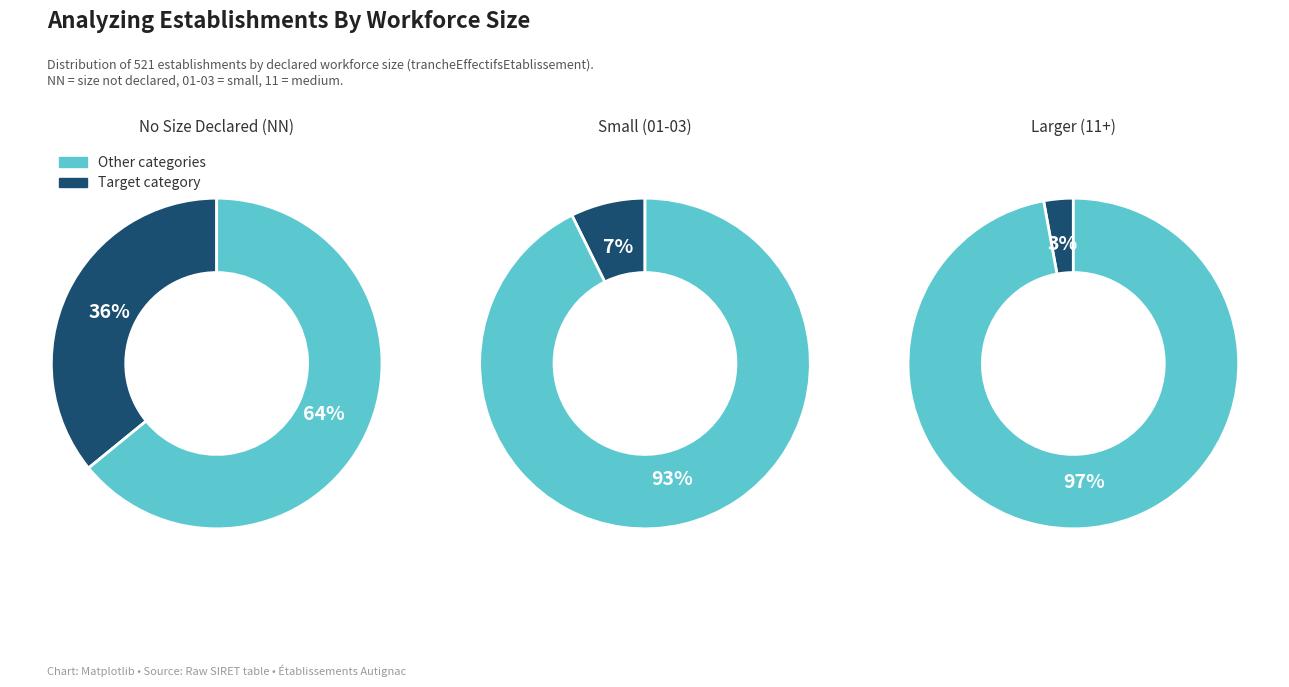

Does any single category account for the majority?

Yes